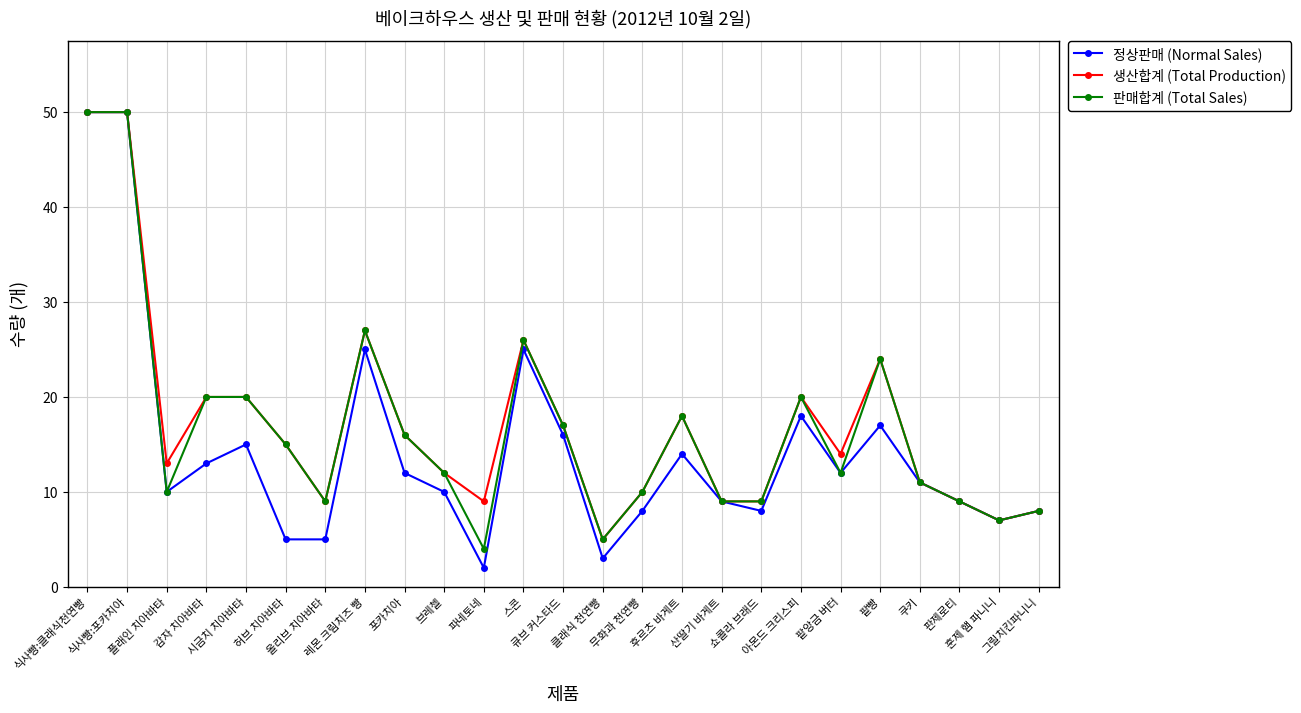

How many lines are shown in the chart?

3